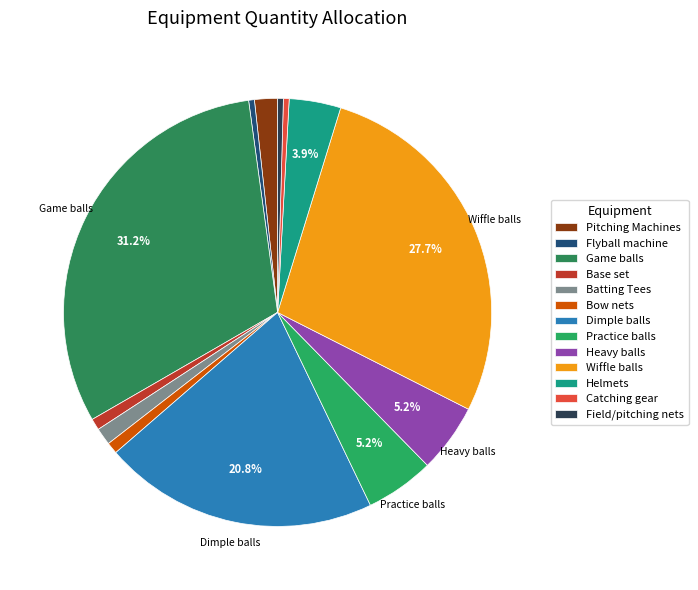

How many segments does this pie chart have?

13